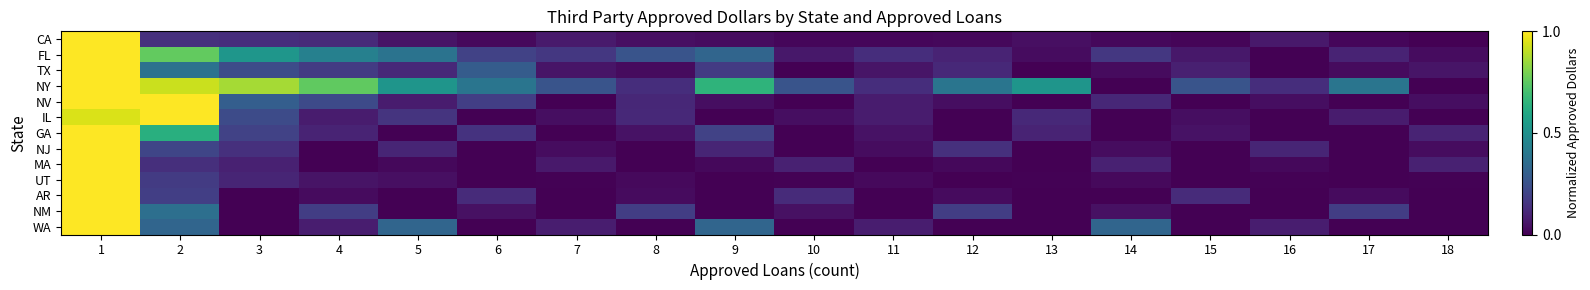

Which series has the largest range (max minus min)?

CA